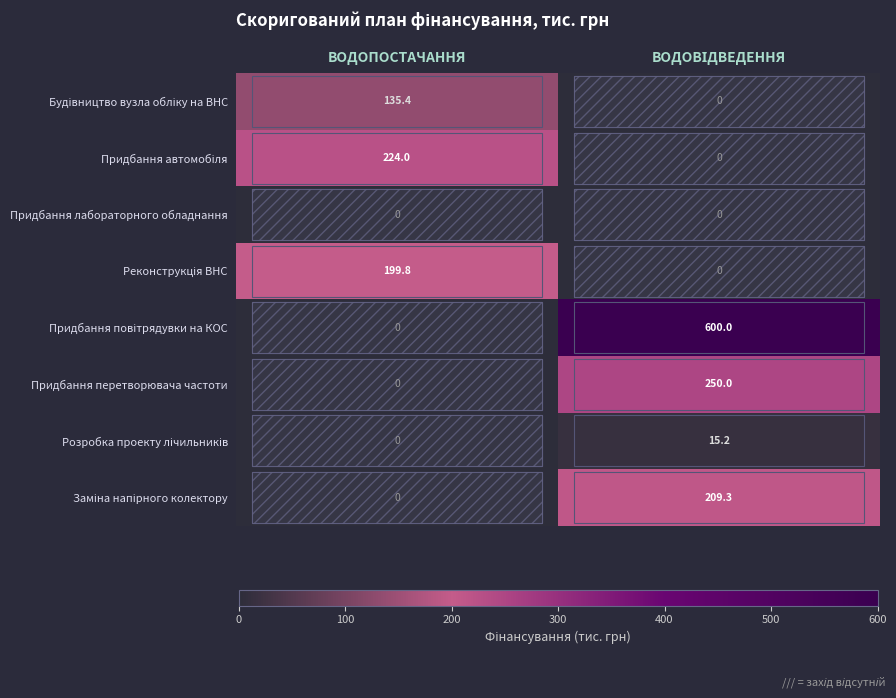

What is the maximum value shown in the chart?

600.0